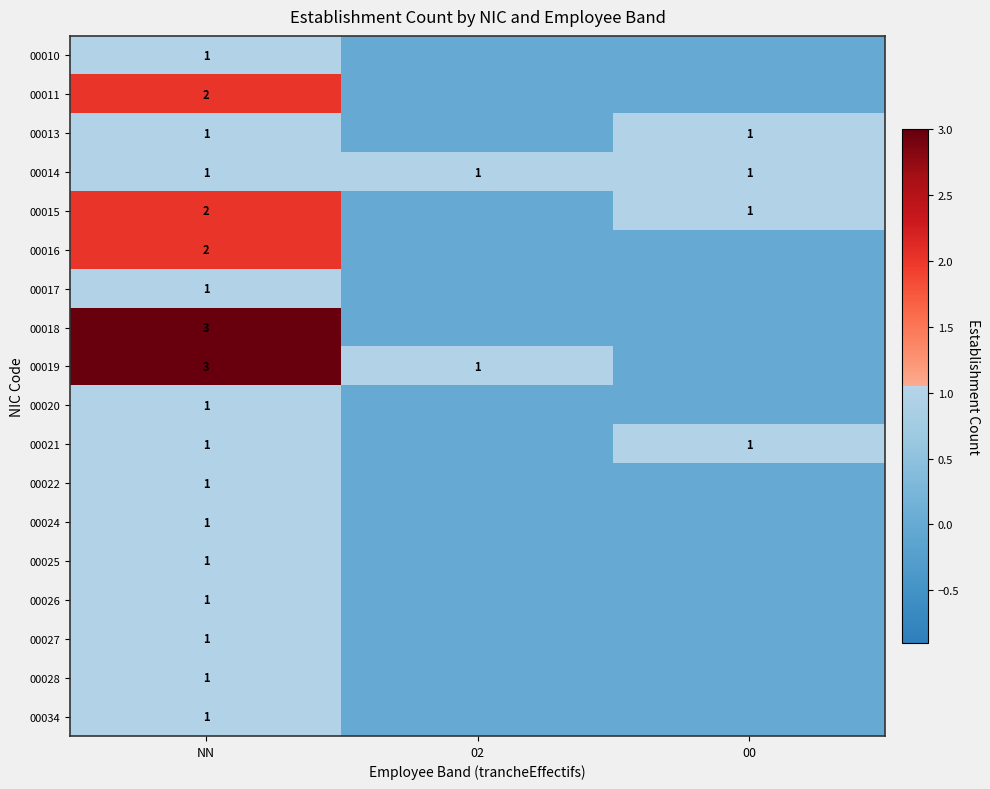

Is it true that 00015 equals 2 at NN?

True